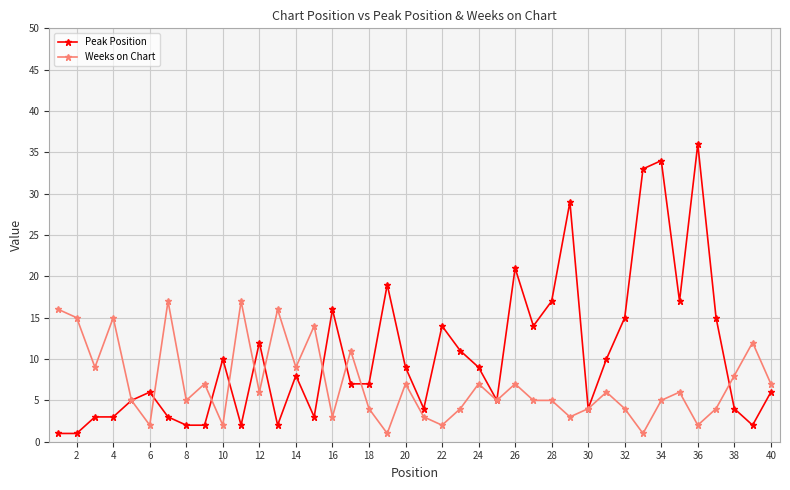

Which series has the largest range (max minus min)?

Peak Position